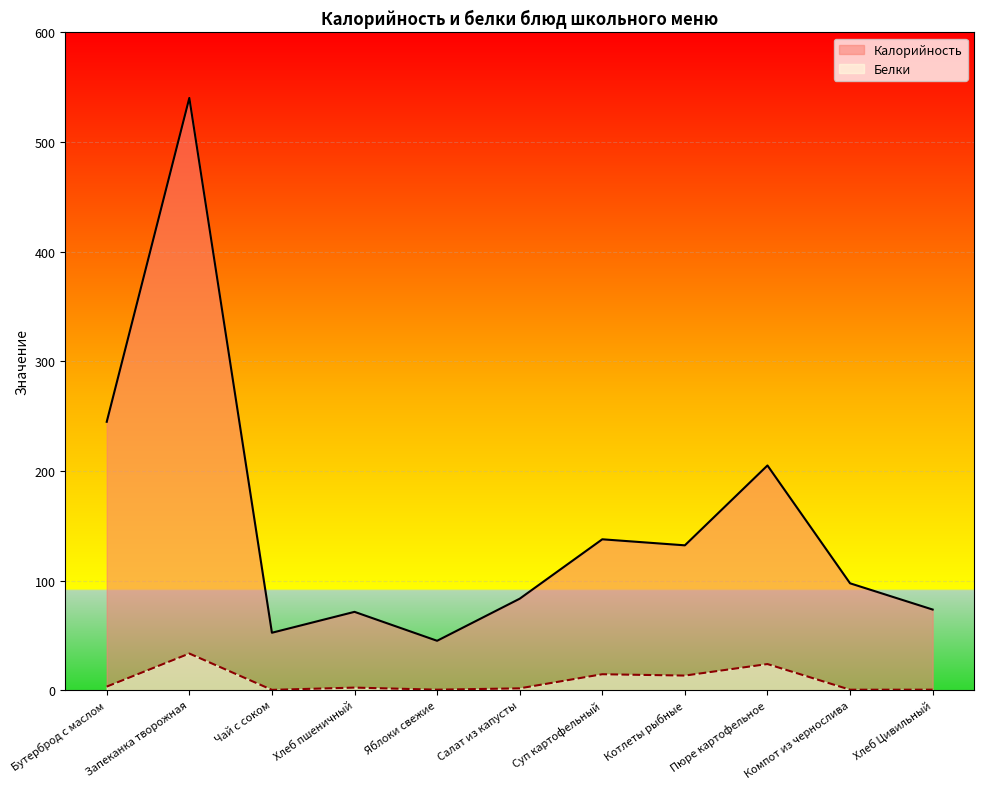

What position from the right is Котлеты рыбные?

4